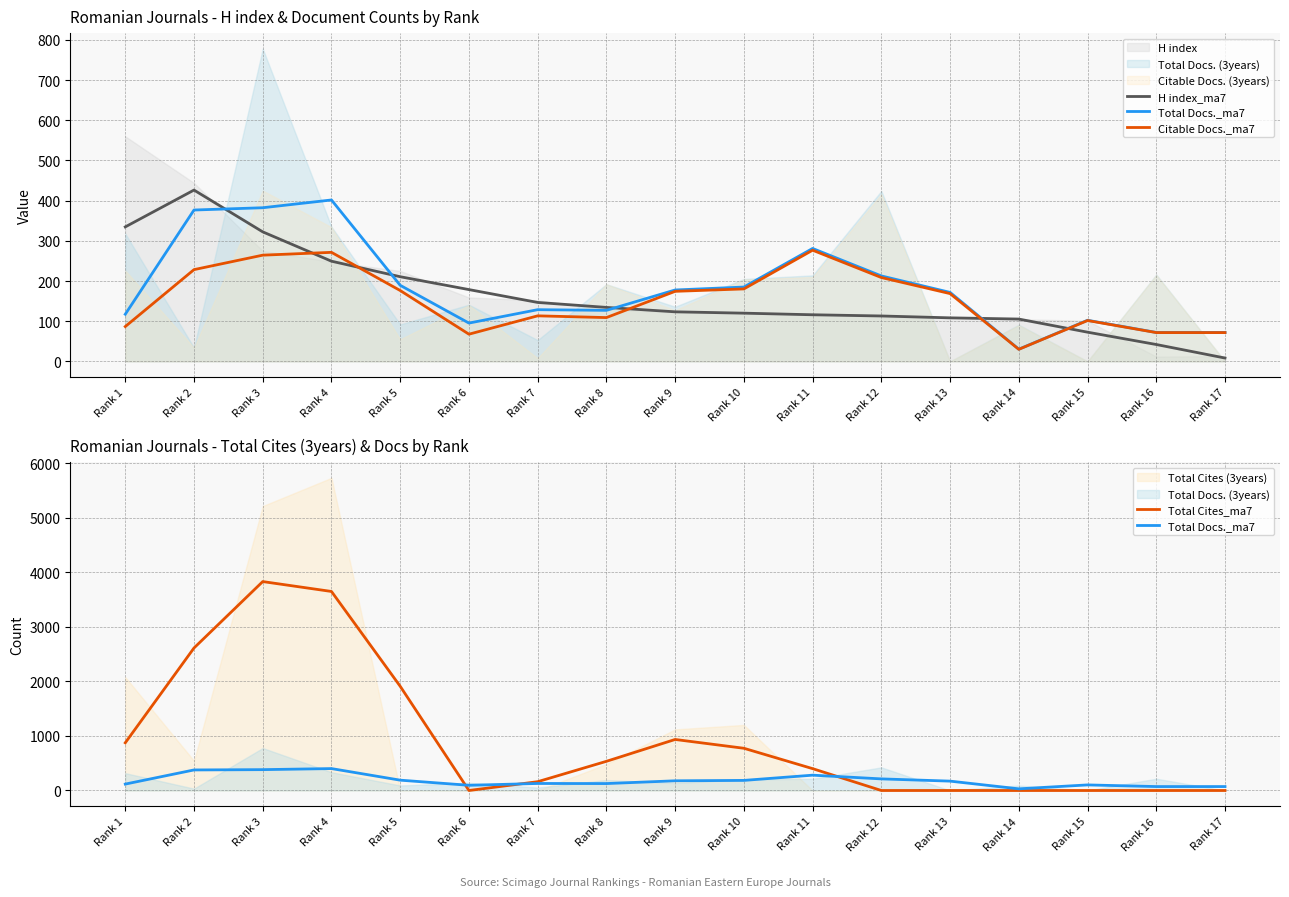

Reading left to right, transcribe all the data shown in this chart.

H index_ma7: Rank 1=334.7	Rank 2=426.3	Rank 3=322.3	Rank 4=249.3	Rank 5=210.7	Rank 6=178.7	Rank 7=146.7	Rank 8=134.3	Rank 9=123.3	Rank 10=120.0	Rank 11=116.0	Rank 12=113.0	Rank 13=108.3	Rank 14=105.3	Rank 15=72.7	Rank 16=42.0	Rank 17=8.3
Total Docs._ma7: Rank 1=117.3	Rank 2=376.7	Rank 3=382.3	Rank 4=401.7	Rank 5=189.3	Rank 6=95.3	Rank 7=128.7	Rank 8=127.0	Rank 9=177.7	Rank 10=185.0	Rank 11=281.0	Rank 12=212.7	Rank 13=171.7	Rank 14=30.3	Rank 15=102.3	Rank 16=72.0	Rank 17=72.0
Citable Docs._ma7: Rank 1=86.7	Rank 2=228.3	Rank 3=264.3	Rank 4=271.3	Rank 5=176.3	Rank 6=67.7	Rank 7=113.3	Rank 8=109.0	Rank 9=174.3	Rank 10=180.3	Rank 11=276.7	Rank 12=208.7	Rank 13=168.7	Rank 14=30.0	Rank 15=101.7	Rank 16=71.7	Rank 17=71.7
Total Cites_ma7: Rank 1=874.3	Rank 2=2612.3	Rank 3=3829.7	Rank 4=3648.3	Rank 5=1910.3	Rank 6=0.0	Rank 7=161.3	Rank 8=534.7	Rank 9=935.3	Rank 10=774.0	Rank 11=400.7	Rank 12=0.0	Rank 13=0.0	Rank 14=0.0	Rank 15=0.0	Rank 16=0.0	Rank 17=0.0